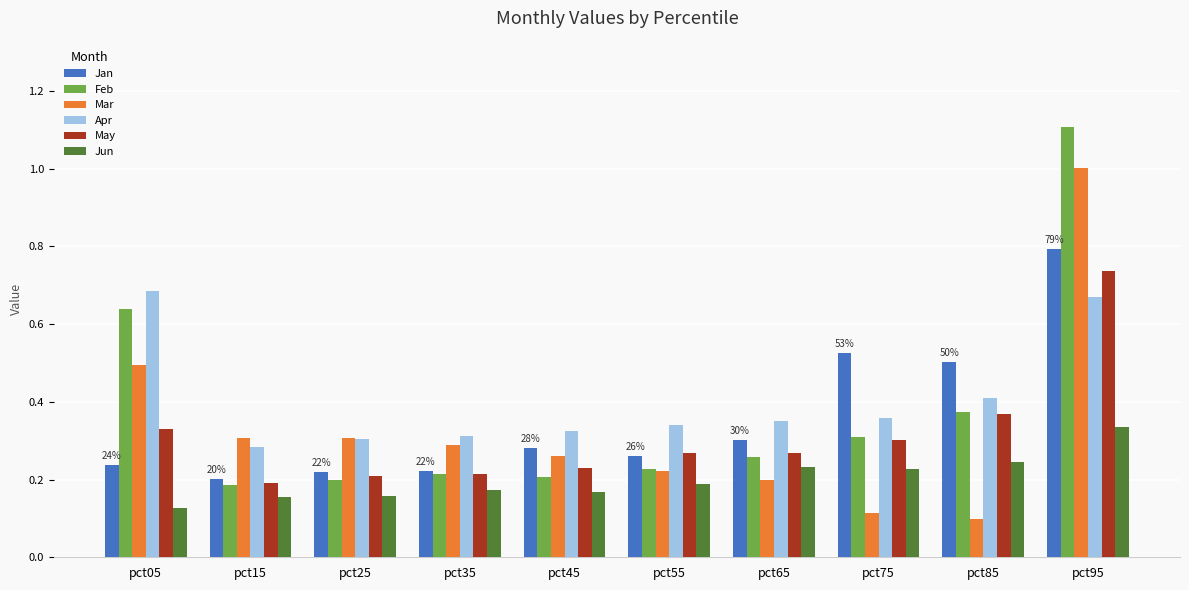

What is the greatest value displayed?

1.1